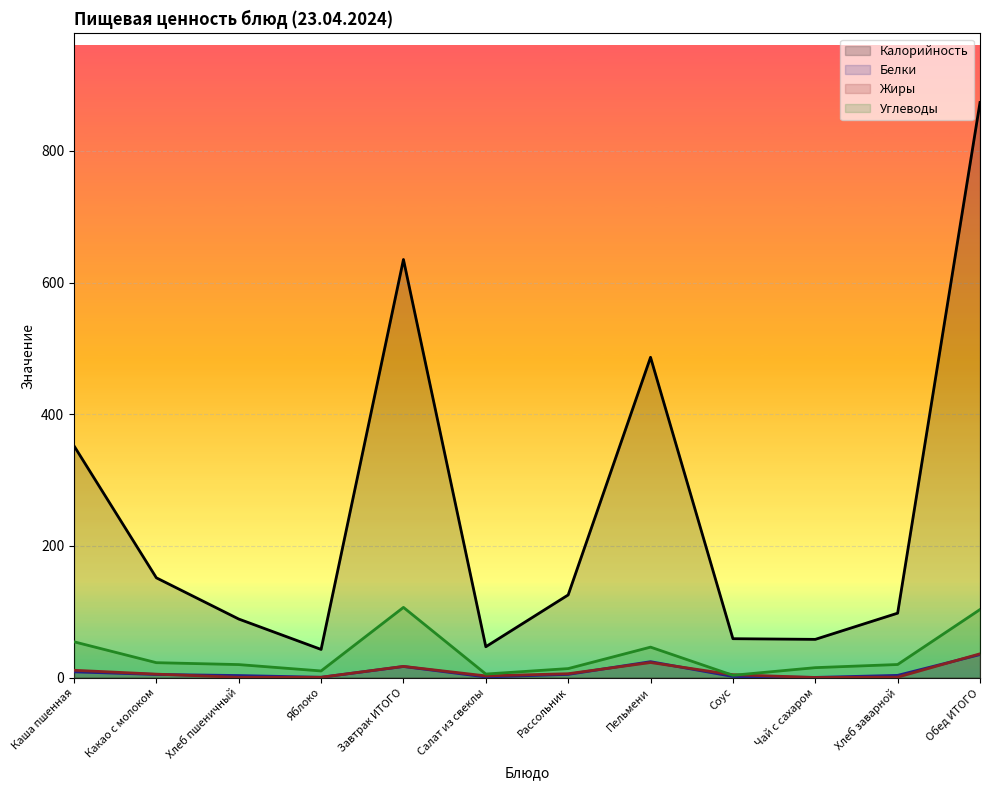

At which label does Углеводы first exceed 19?

Каша пшенная